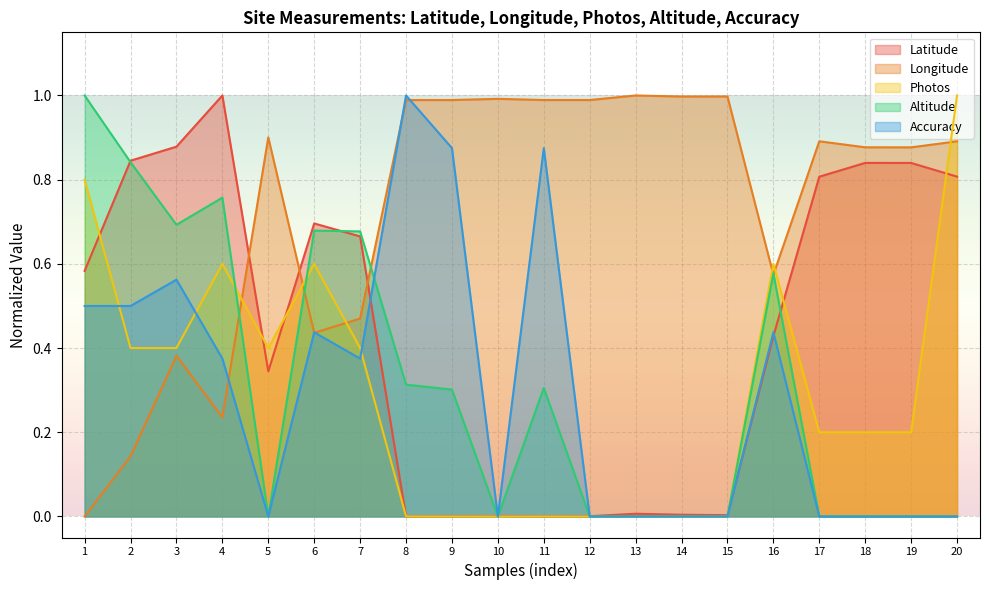

True or false: Longitude and Latitude cross at least once.

True